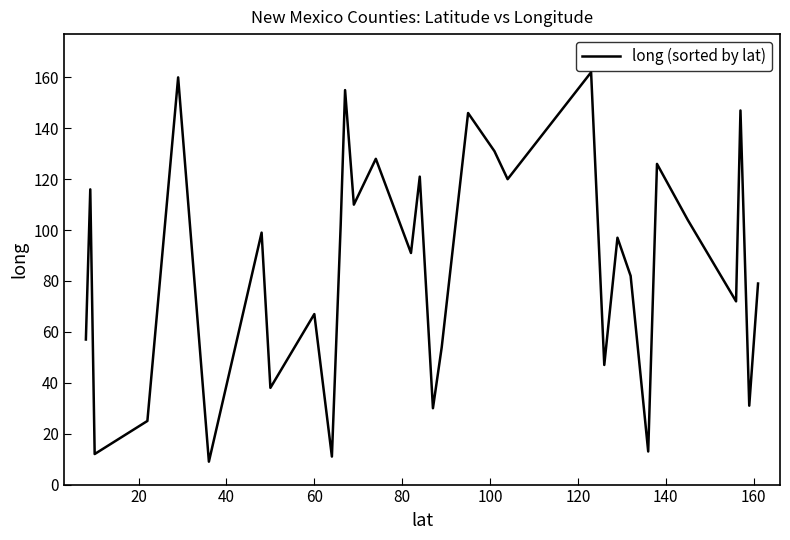

Does the chart have visible grid lines?

No